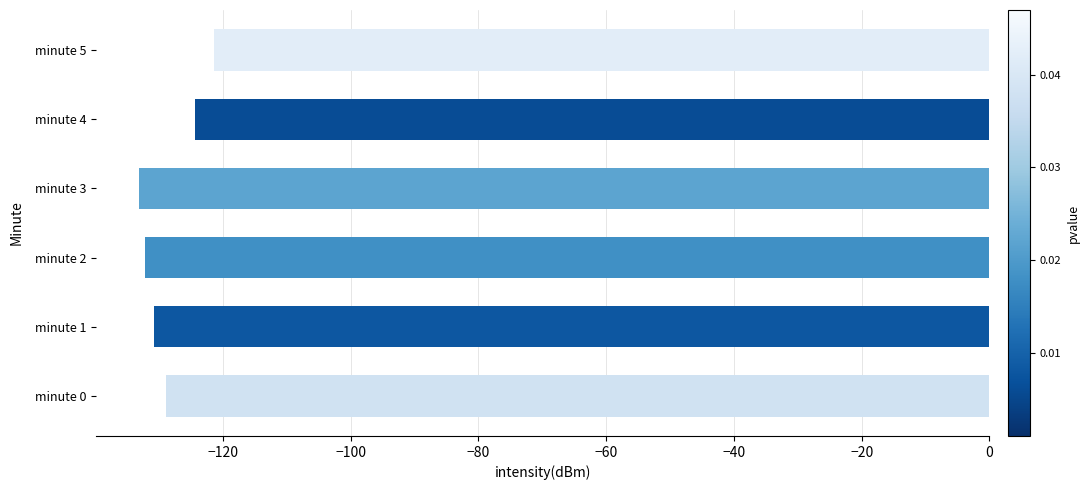

What is the average value?

-128.4